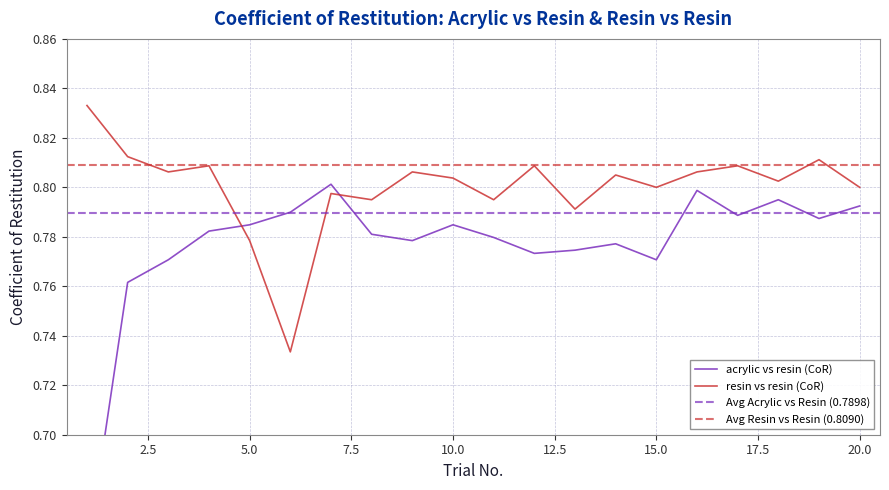

List the series in order of their overall mean, lowest first.

acrylic vs resin (CoR), resin vs resin (CoR)